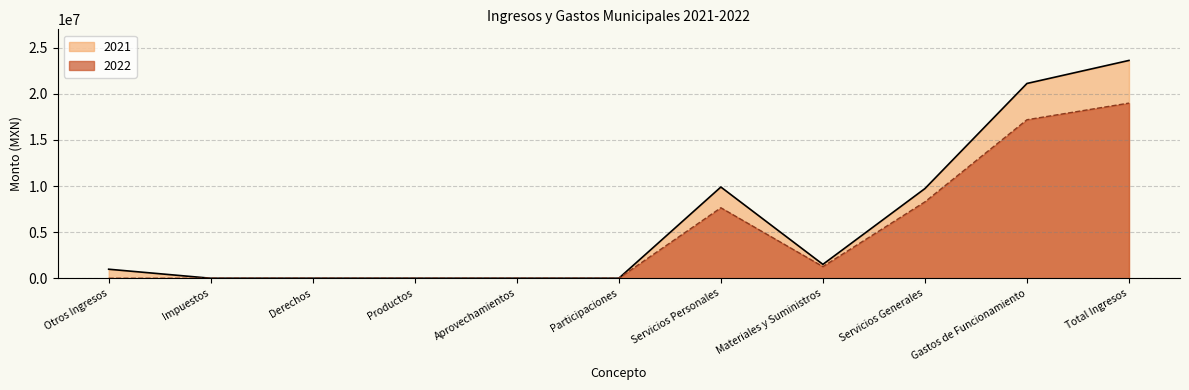

True or false: 2021 and 2022 intersect in this chart.

False